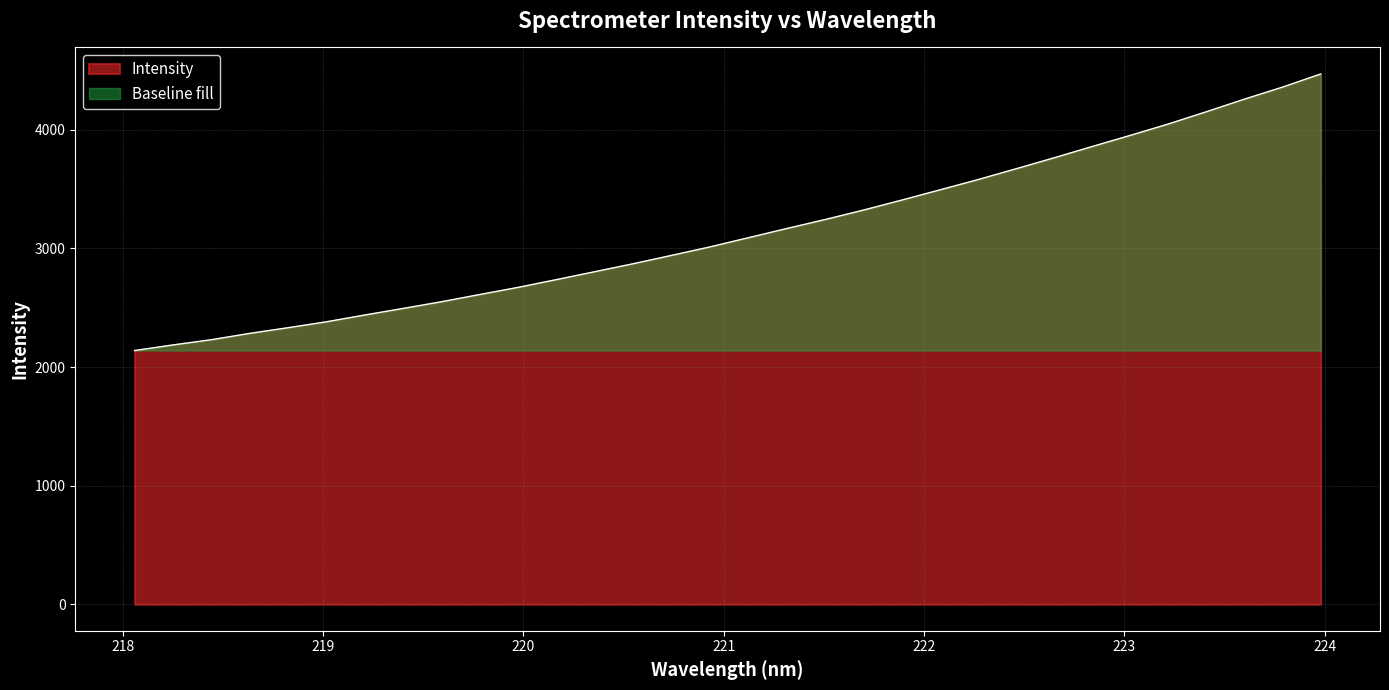

What is the smallest value displayed?

2139.1